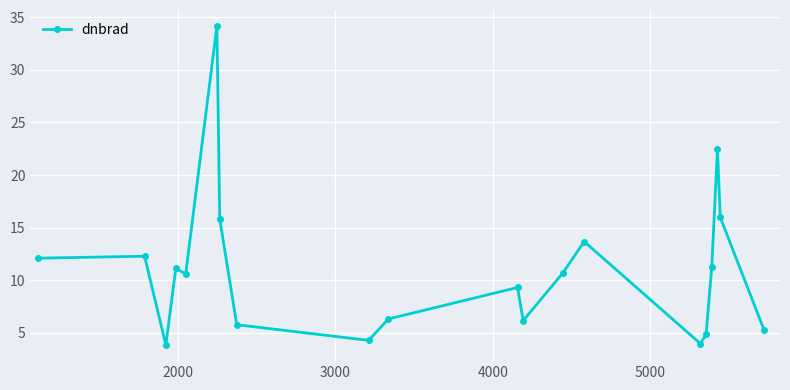

What is the greatest value displayed?

34.2